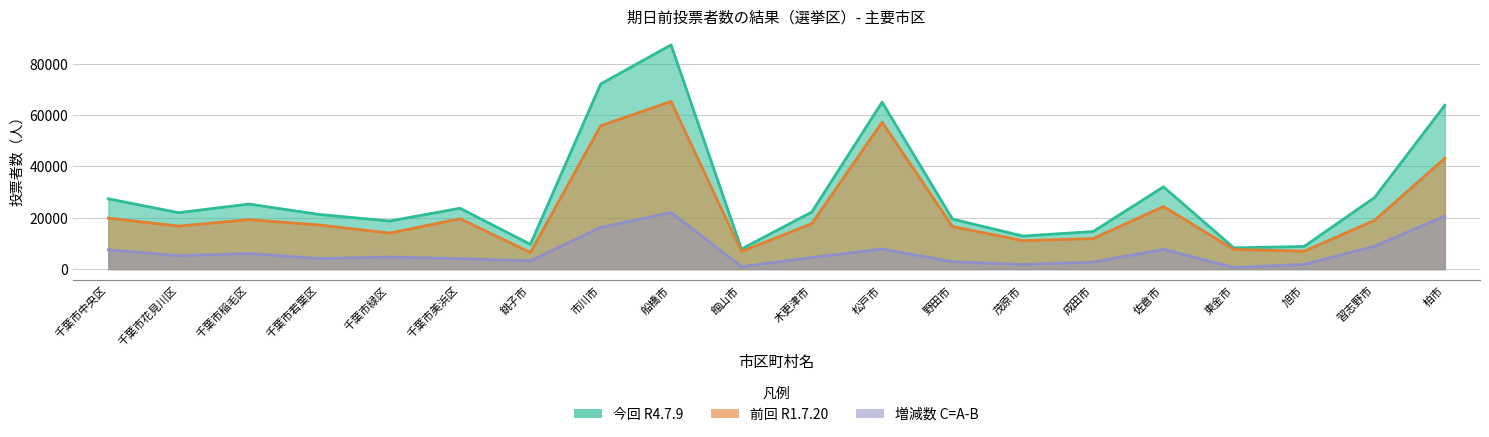

How many values in the 増減数 C=A-B series are below 4691?

10